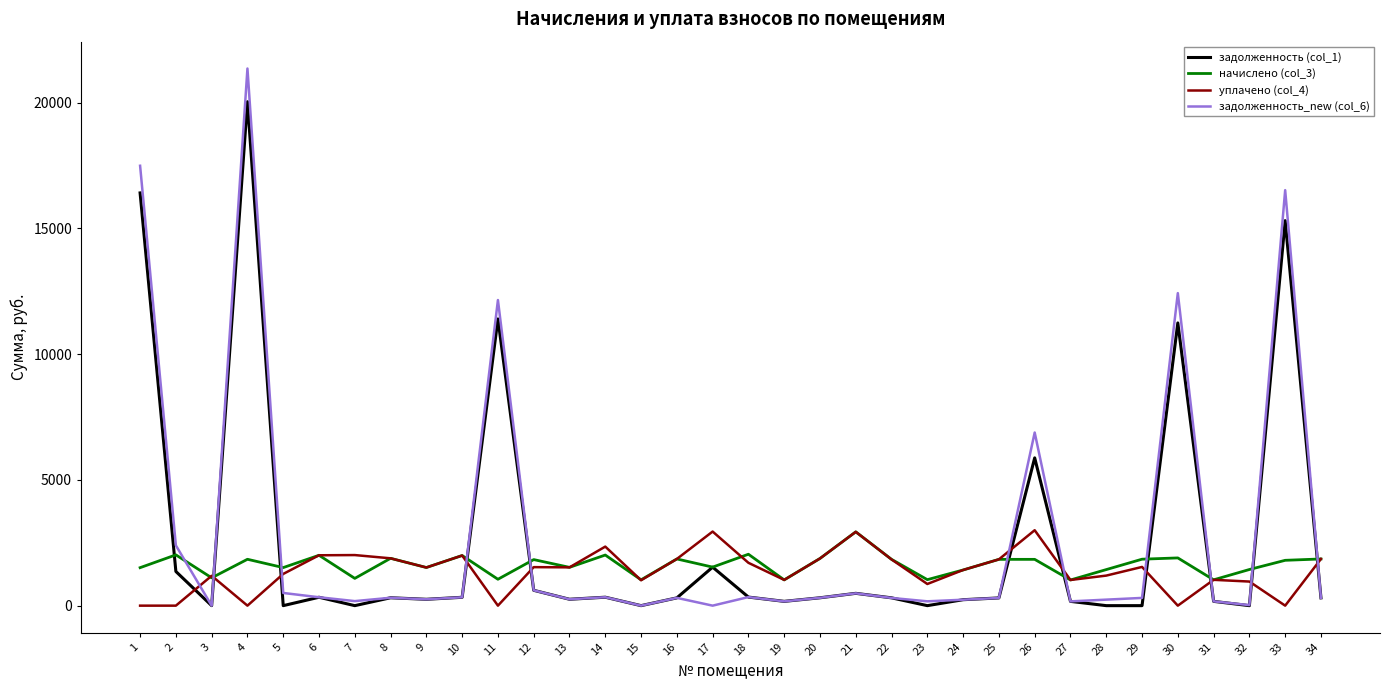

Which series has the largest total across all categories?

задолженность_new (col_6)